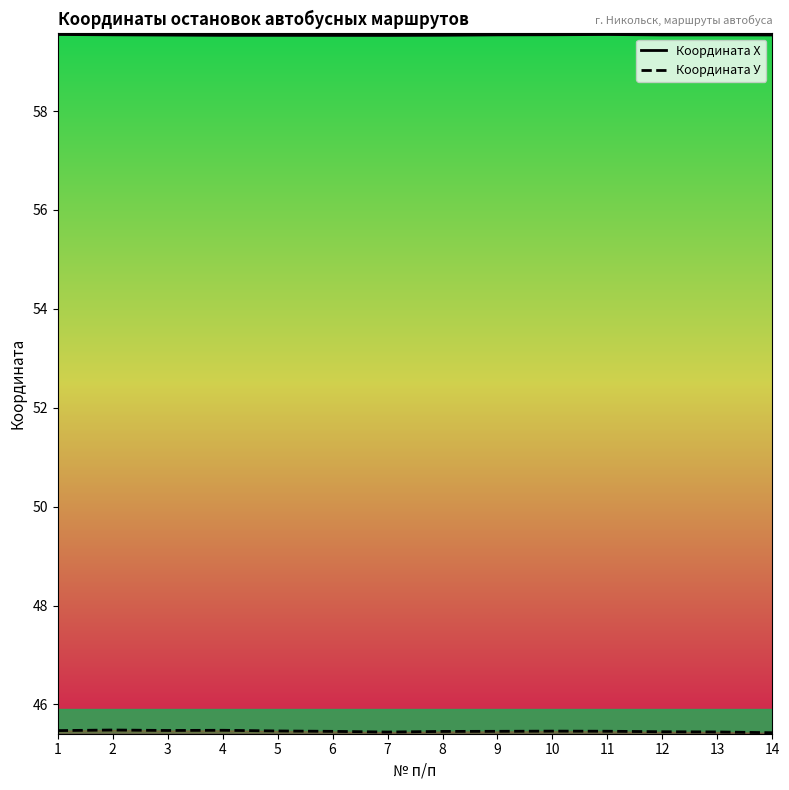

List the labels in order of Координата У value, smallest first.

14, 7, 13, 12, 8, 6, 9, 11, 10, 5, 1, 3, 4, 2